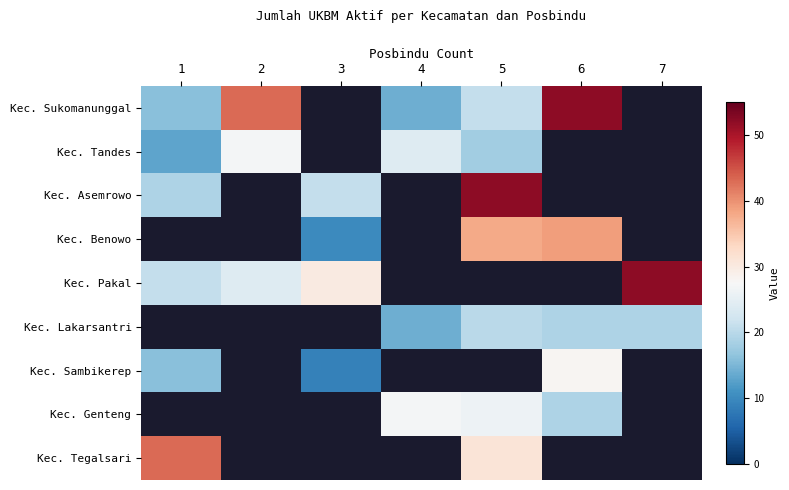

How many categories are shown in the chart?

7